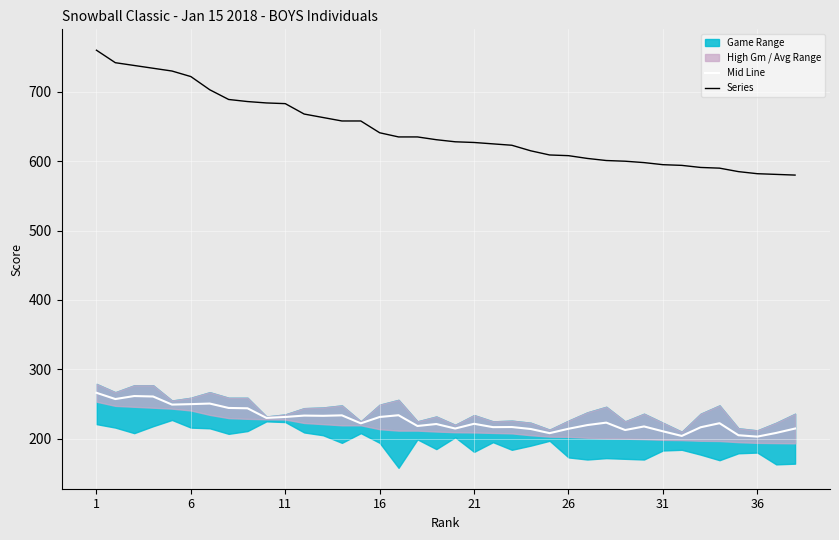

What is the difference between the maximum and minimum values in the Mid Line series?

63.2